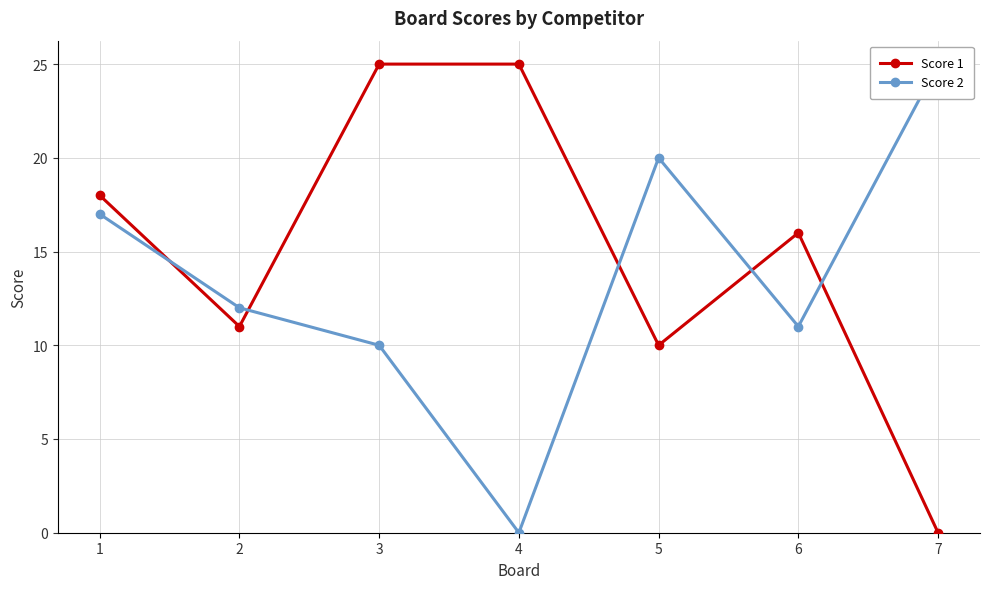

The Score 1 series shows 0 at 7. True or false?

True